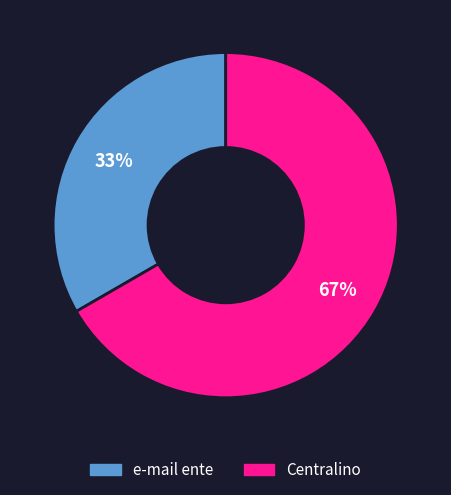

Is it true that Centralino is 67% of the pie?

True